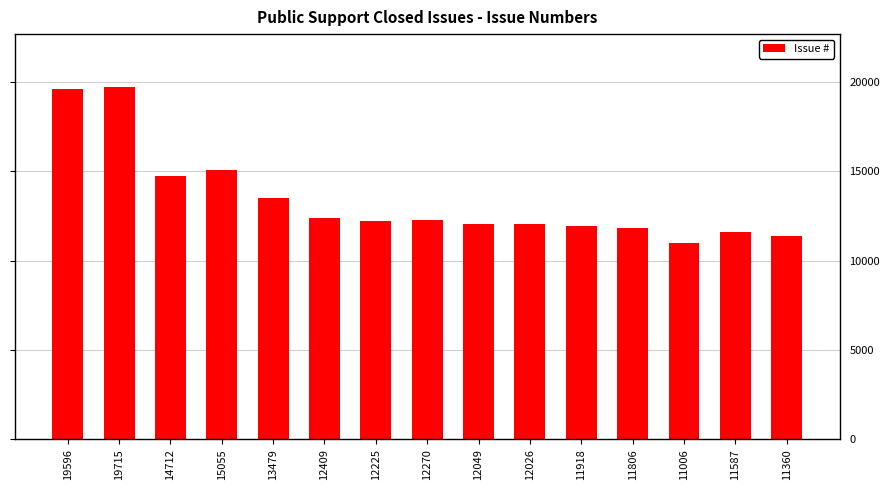

What is the ratio of the value at 12409 to the value at 15055?

0.8